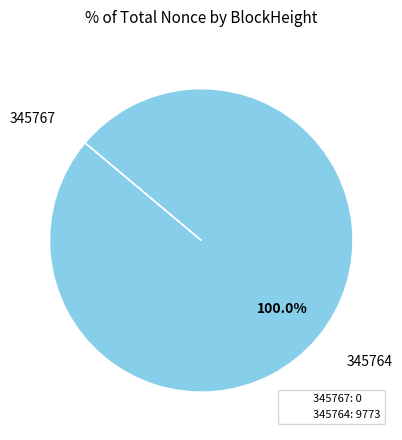

Does 345764 represent more than half of the total?

Yes